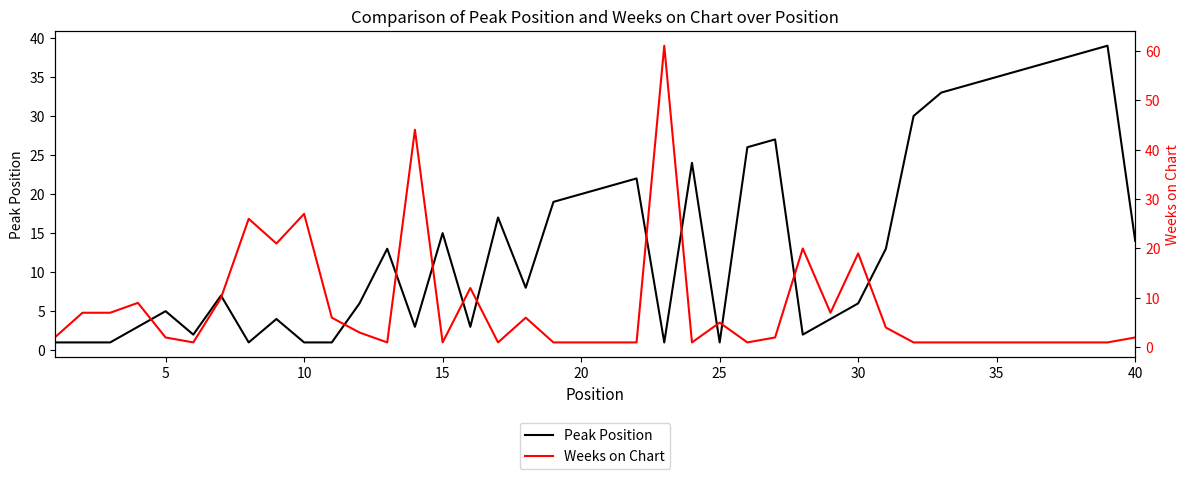

What is the maximum value for Weeks on Chart?

61